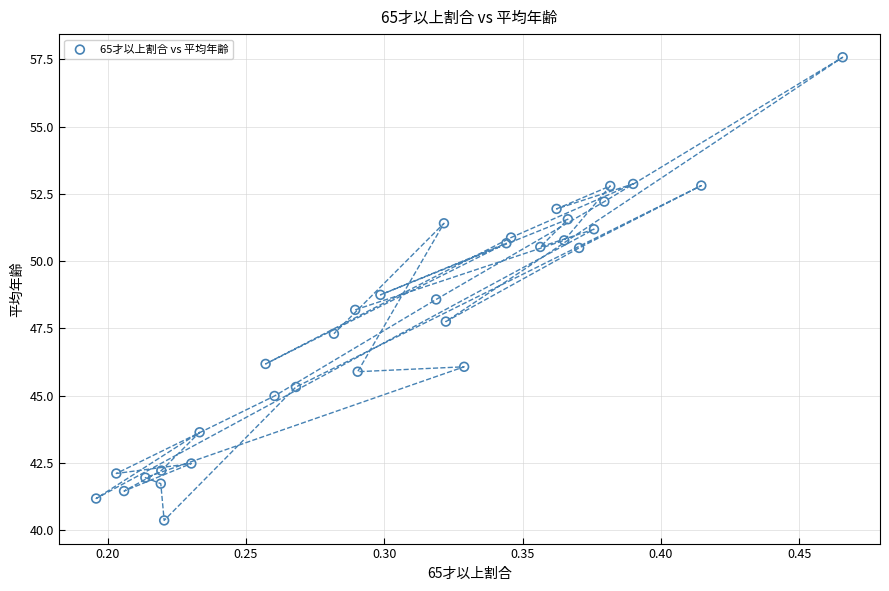

What is the range of Y values (max minus min)?

17.2